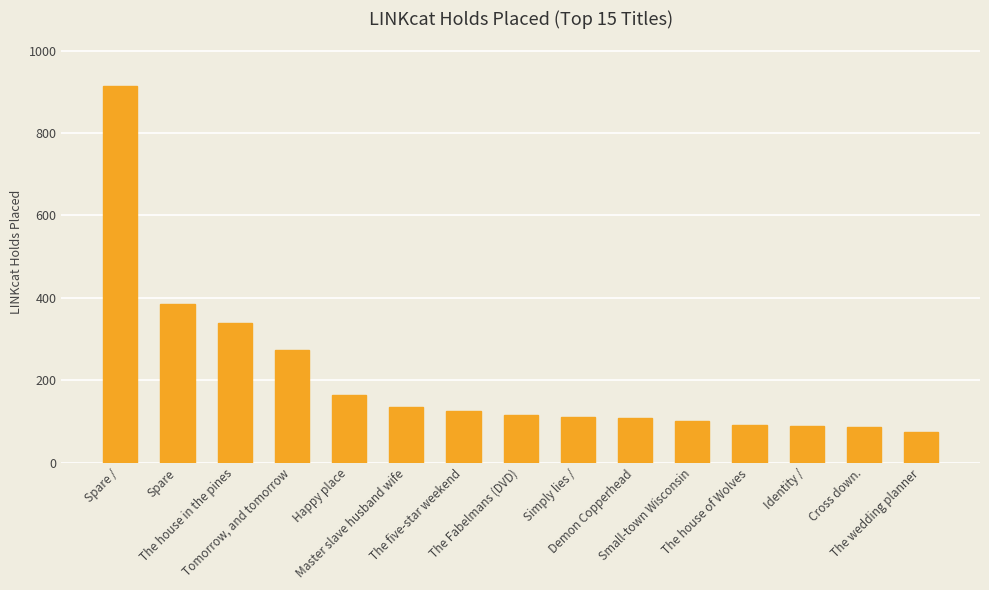

What is the minimum value shown in the chart?

74